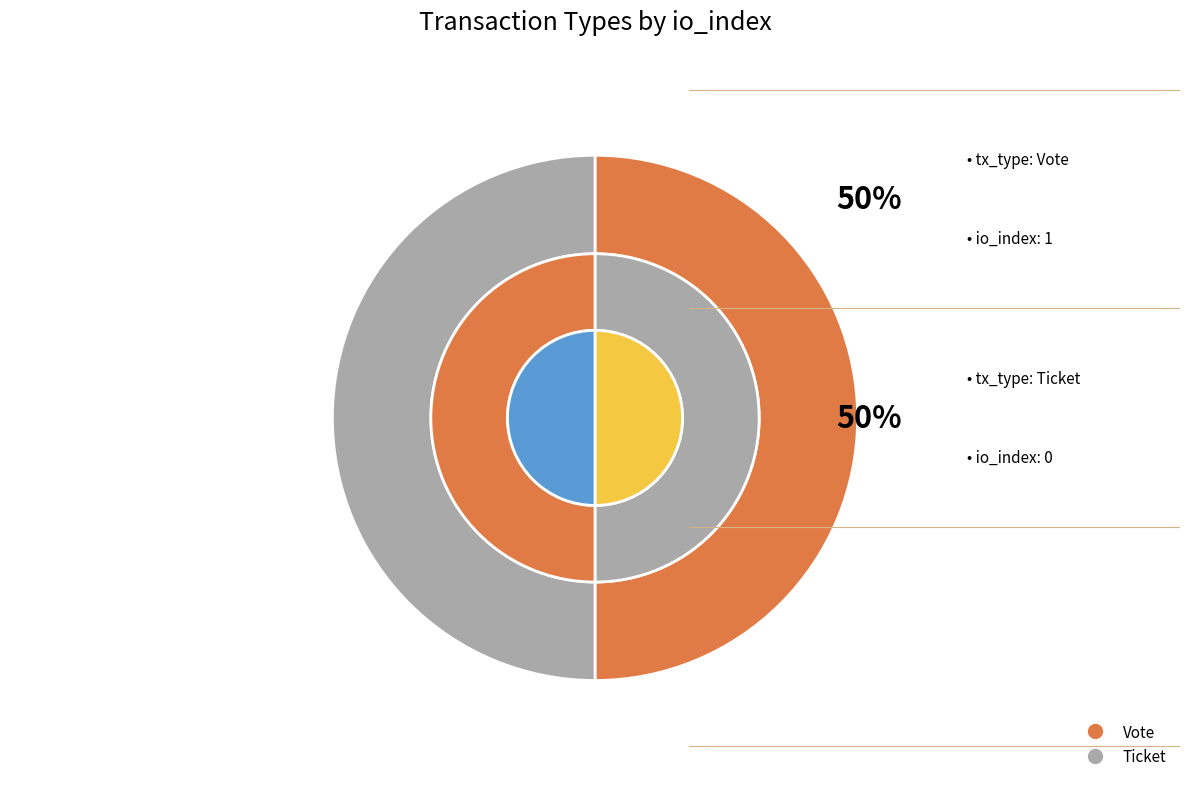

To the nearest percent, what is the average slice percentage?

50%